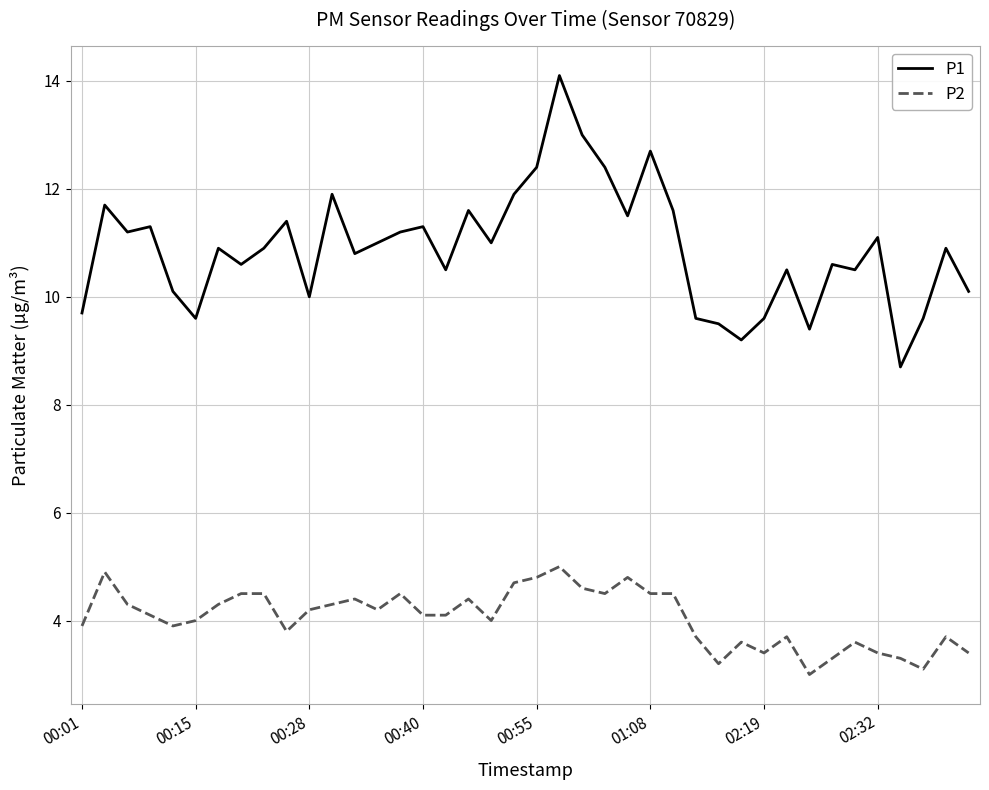

What is the difference between the maximum and minimum values in the P2 series?

2.0